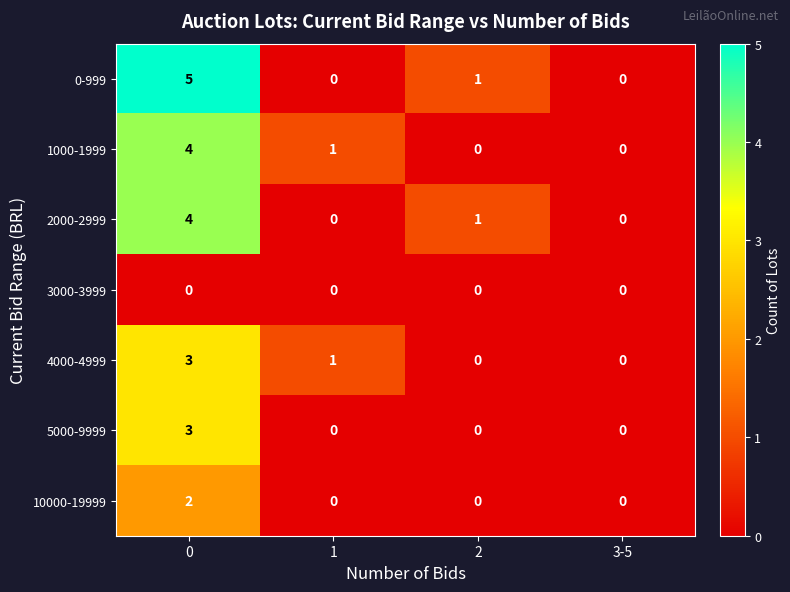

Reading left to right, extract all data points from this chart.

0-999: 5	0	1	0
1000-1999: 4	1	0	0
2000-2999: 4	0	1	0
3000-3999: 0	0	0	0
4000-4999: 3	1	0	0
5000-9999: 3	0	0	0
10000-19999: 2	0	0	0